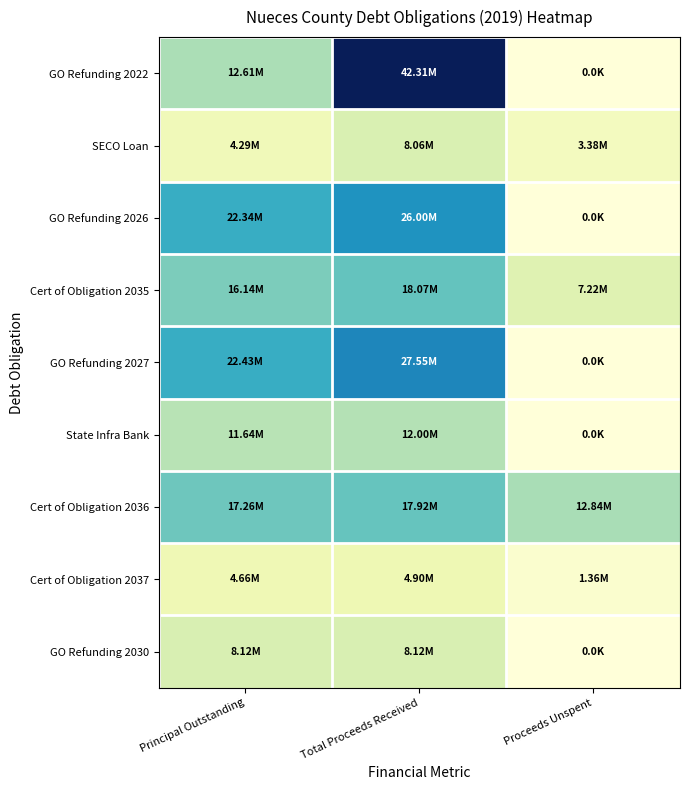

Reading left to right, what are all the values shown in this chart?

GO Refunding 2022: Principal Outstanding=12610000.0	Total Proceeds Received=42310000.0	Proceeds Unspent=0.0
SECO Loan: Principal Outstanding=4289417.5	Total Proceeds Received=8064228.0	Proceeds Unspent=3375533.3
GO Refunding 2026: Principal Outstanding=22345000.0	Total Proceeds Received=26005000.0	Proceeds Unspent=0.0
Cert of Obligation 2035: Principal Outstanding=16145000.0	Total Proceeds Received=18070000.0	Proceeds Unspent=7222581.4
GO Refunding 2027: Principal Outstanding=22430000.0	Total Proceeds Received=27550000.0	Proceeds Unspent=0.0
State Infra Bank: Principal Outstanding=11638430.0	Total Proceeds Received=12000000.0	Proceeds Unspent=0.0
Cert of Obligation 2036: Principal Outstanding=17260000.0	Total Proceeds Received=17920000.0	Proceeds Unspent=12842226.9
Cert of Obligation 2037: Principal Outstanding=4655000.0	Total Proceeds Received=4900000.0	Proceeds Unspent=1364132.0
GO Refunding 2030: Principal Outstanding=8125000.0	Total Proceeds Received=8125000.0	Proceeds Unspent=0.0